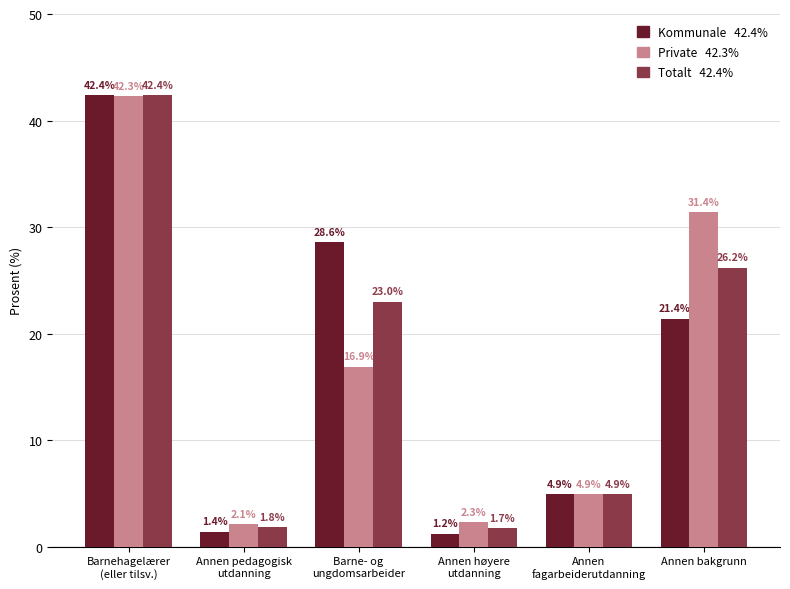

What is the spread (max minus min) of values at Annen bakgrunn?

10.0